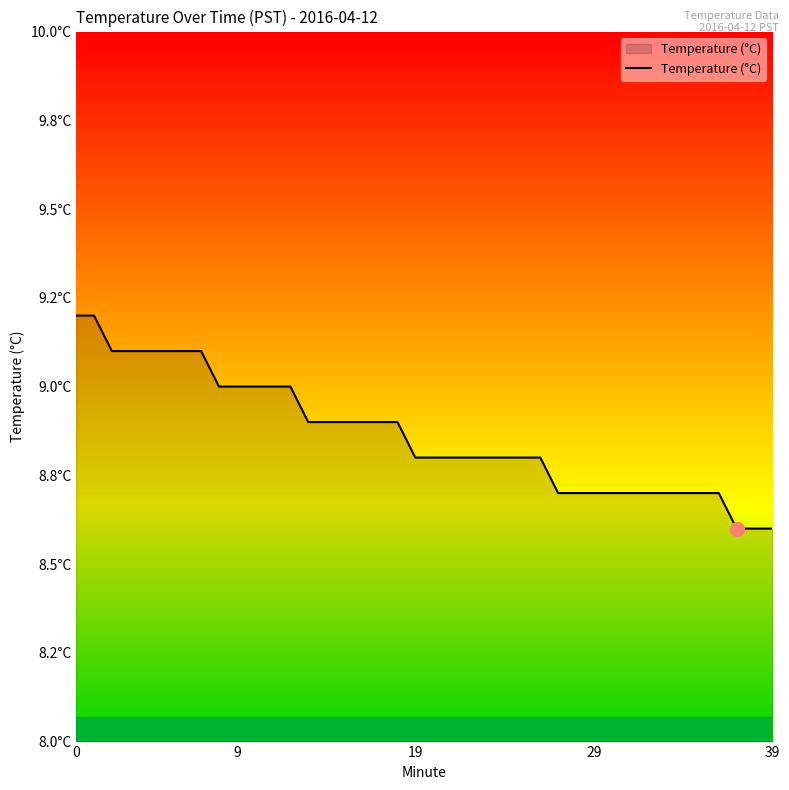

Does the chart display data point markers on the line(s)?

No